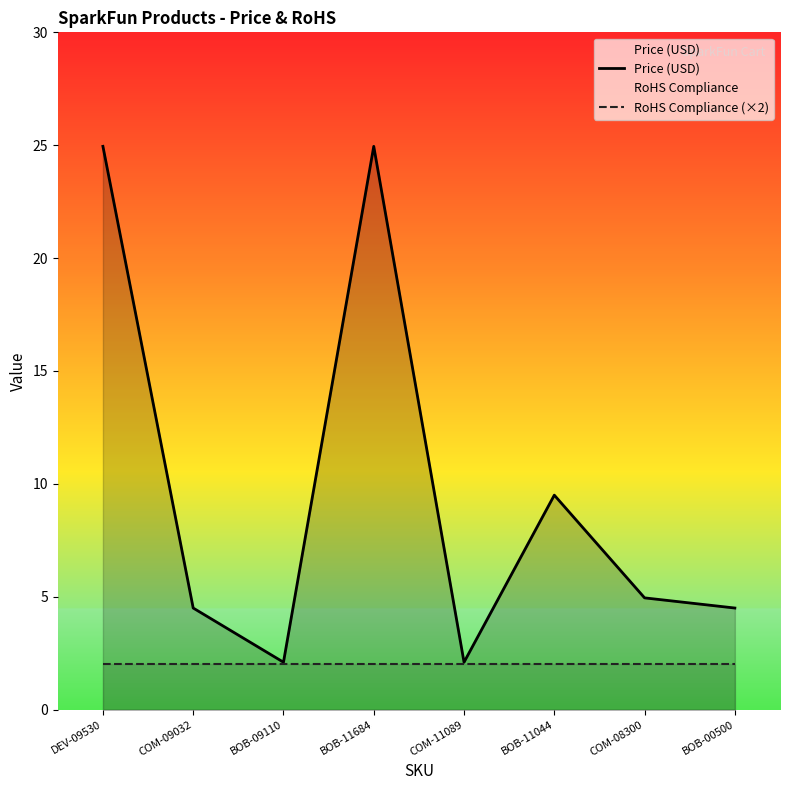

Is the value of RoHS Compliance (×2) at BOB-11684 greater than the value of Price (USD) at BOB-00500?

No